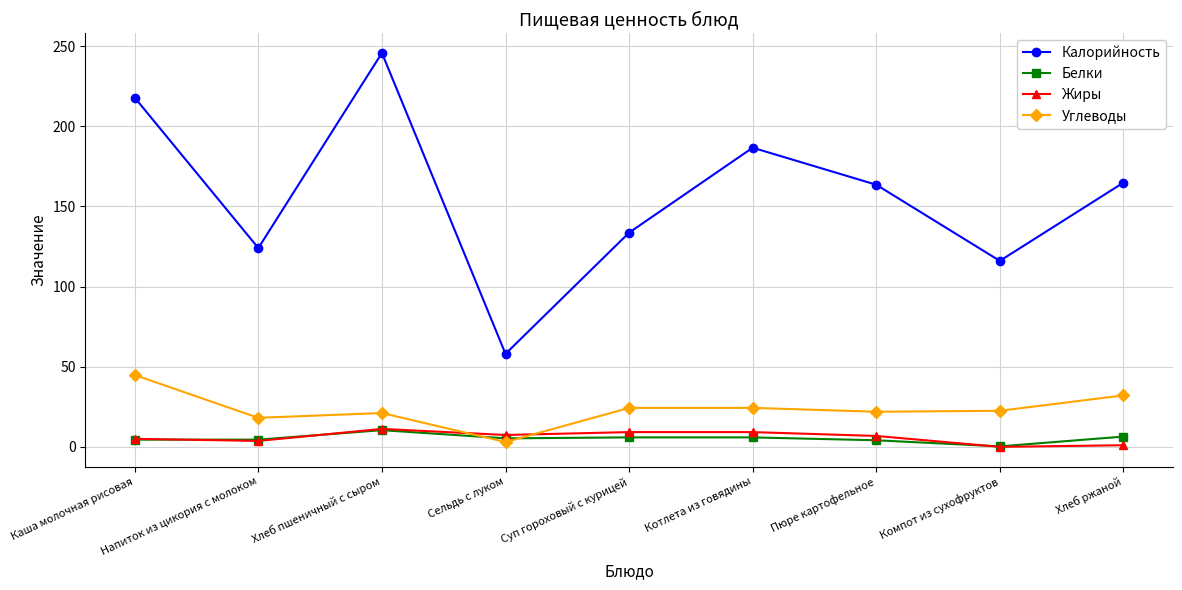

Which series has the largest total across all categories?

Калорийность